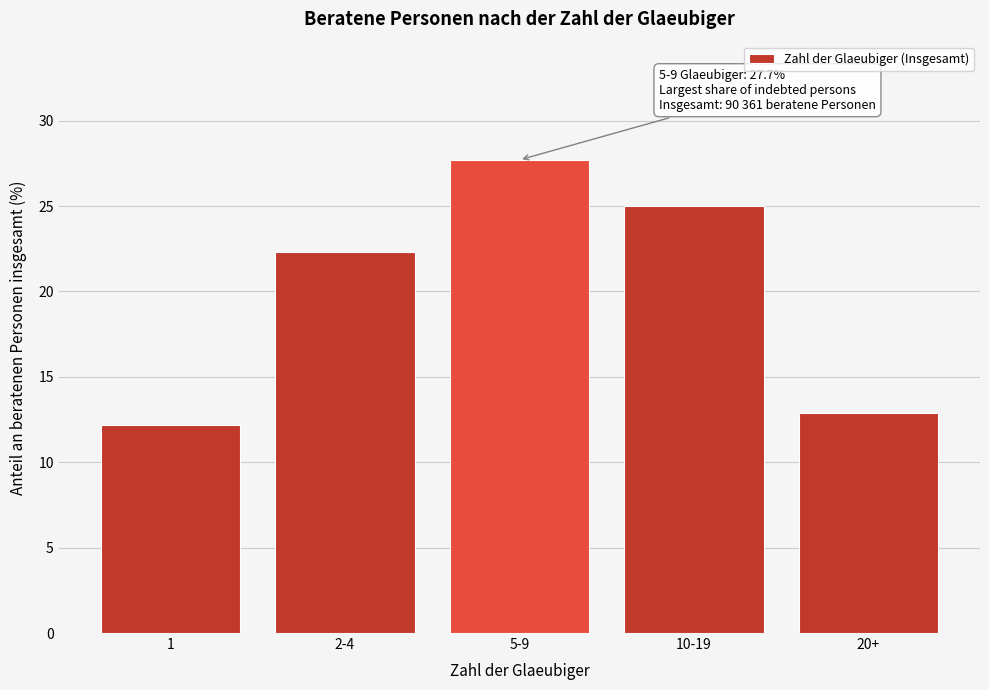

Reading right to left, list all the values displayed in this chart.

20+=12.9	10-19=25.0	5-9=27.7	2-4=22.3	1=12.2